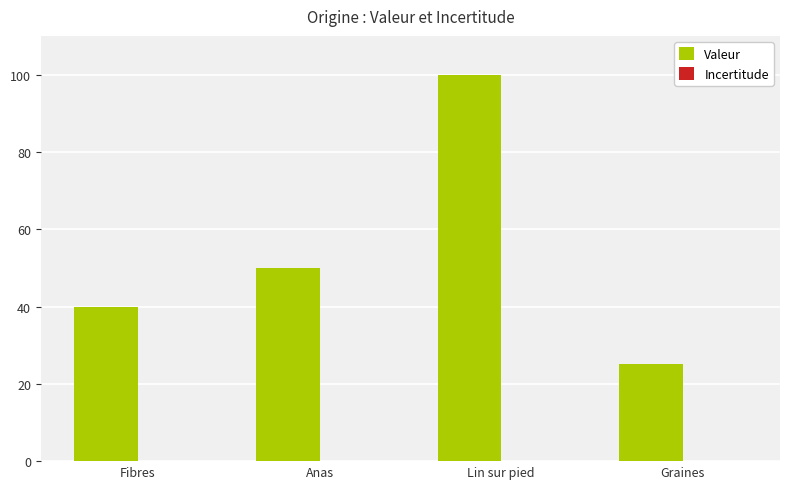

How many distinct data groups are displayed?

2